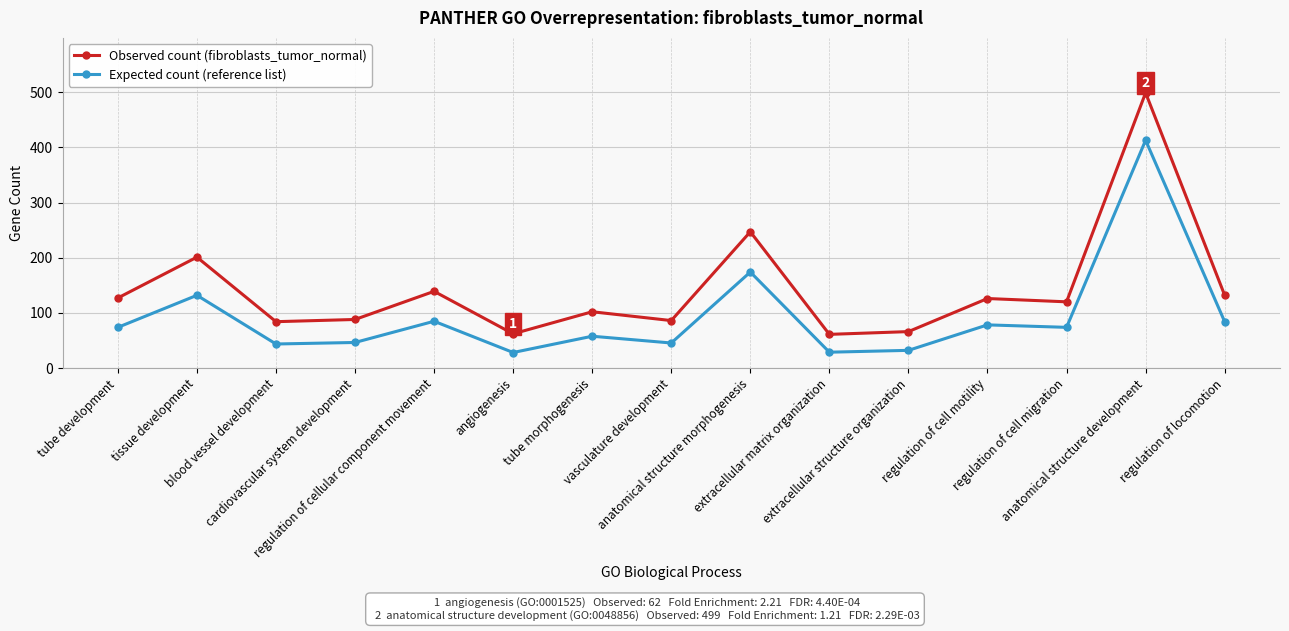

True or false: Expected count (reference list) has more than 2 interior local peaks.

True